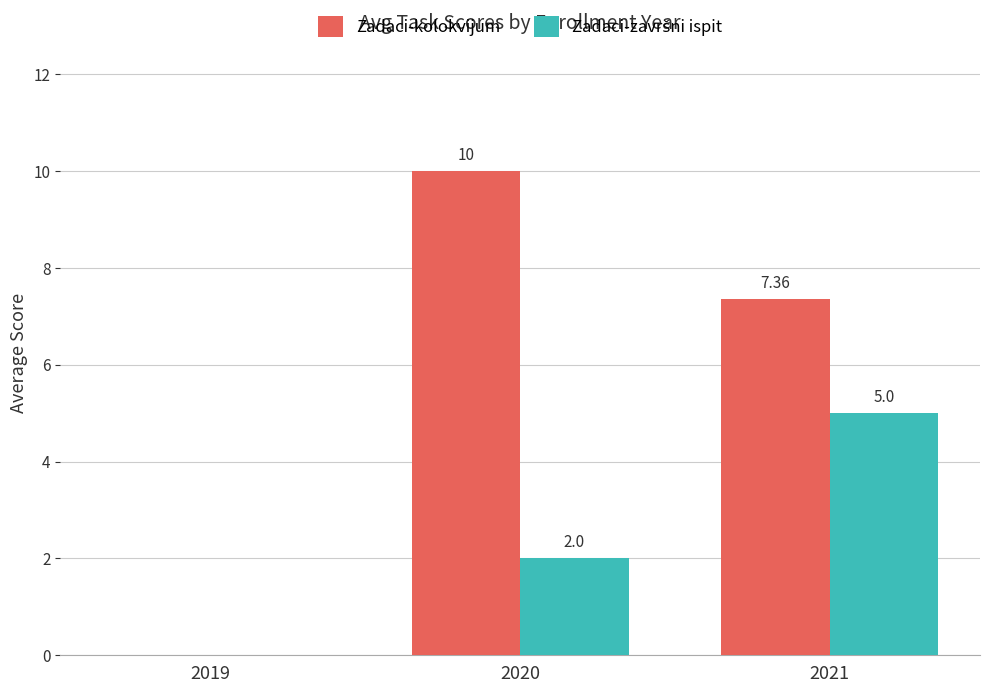

What is the total value across all series at 2020?

12.0